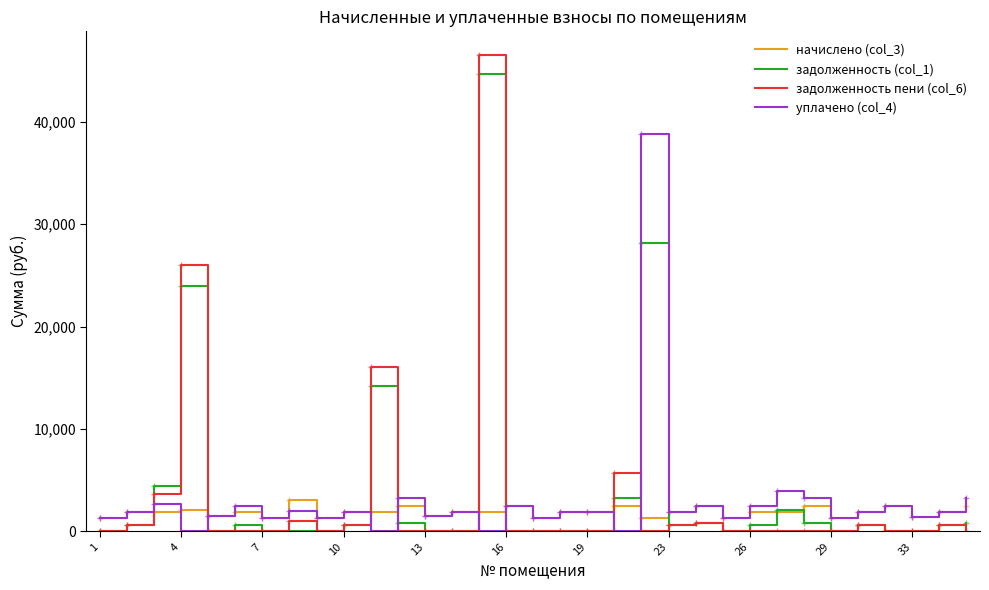

Rank the series by their maximum value, from highest to lowest.

задолженность пени (col_6), задолженность (col_1), уплачено (col_4), начислено (col_3)